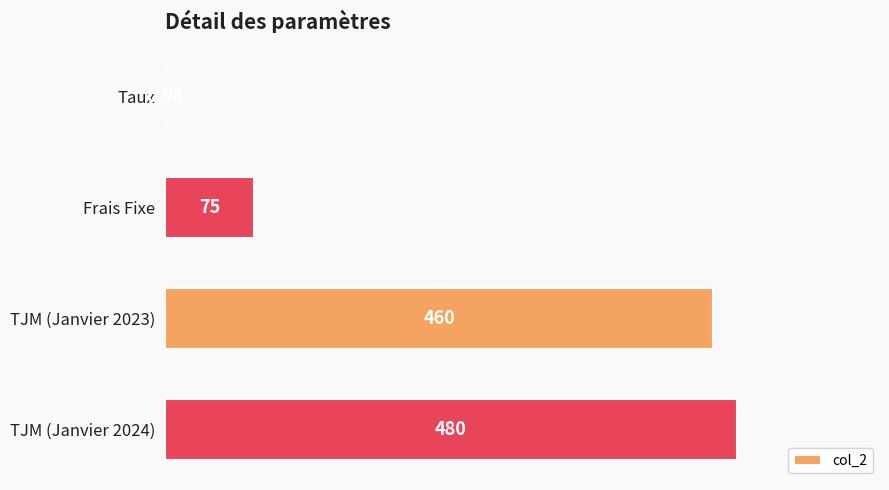

Which has a higher value, TJM (Janvier 2023) or Taux?

TJM (Janvier 2023)